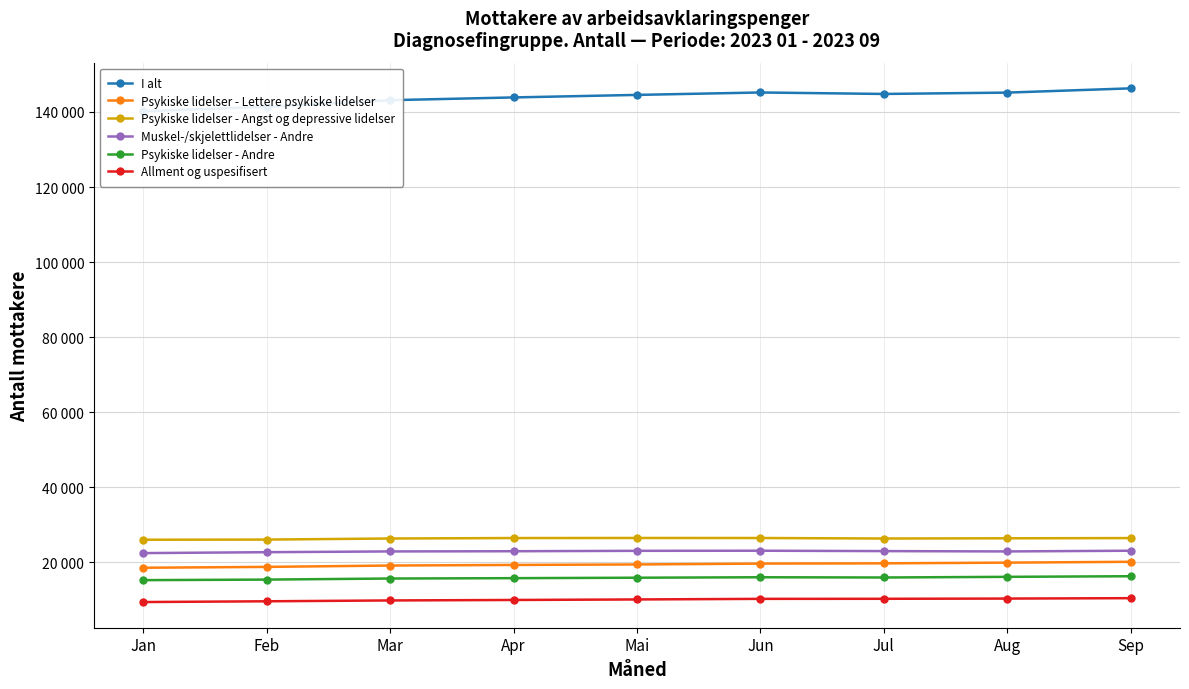

Which series has the largest total across all categories?

I alt